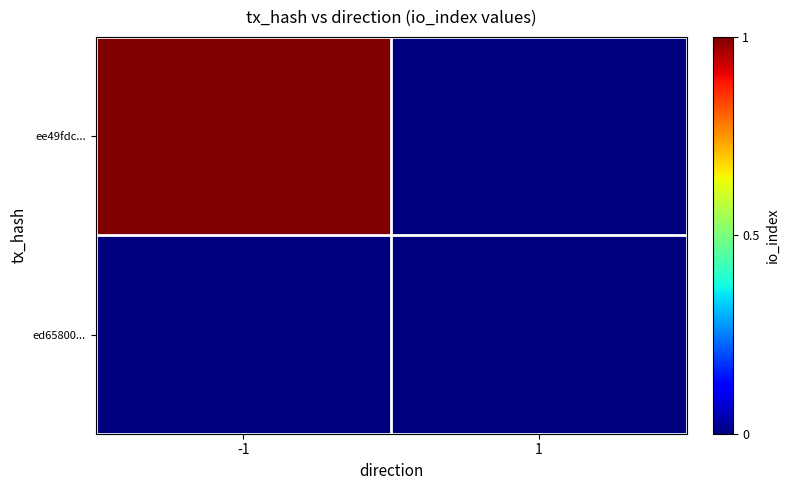

Rank the series by their maximum value, from lowest to highest.

ed65800..., ee49fdc...